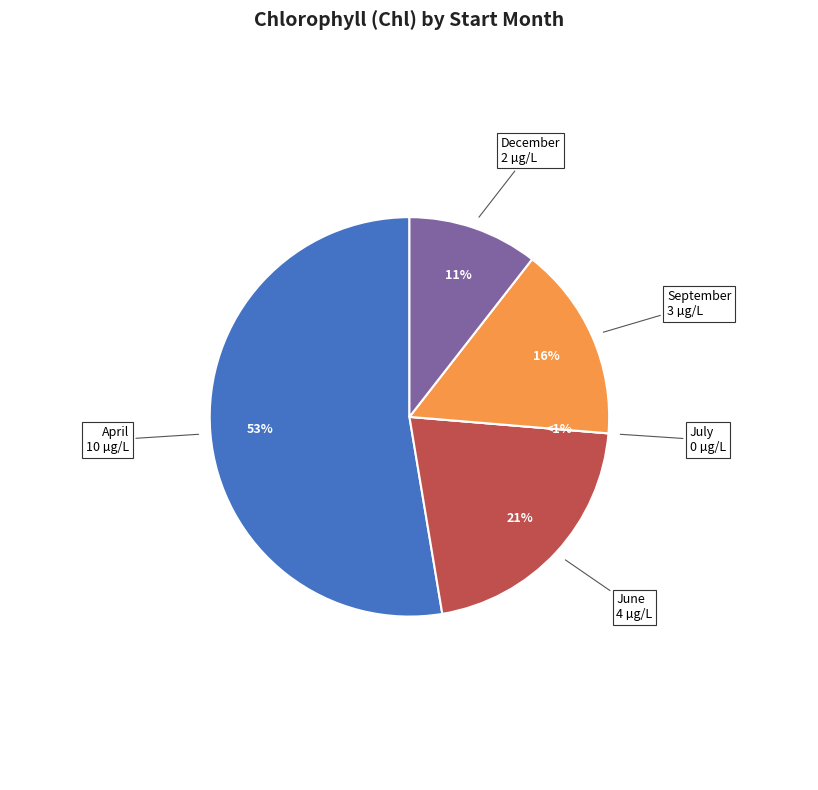

What is the majority slice?

04